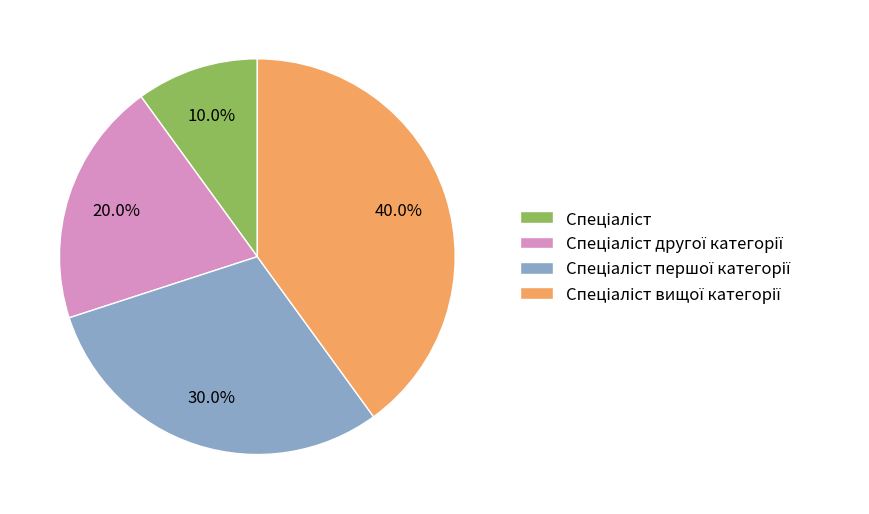

Is there any slice that represents more than half of the pie?

No